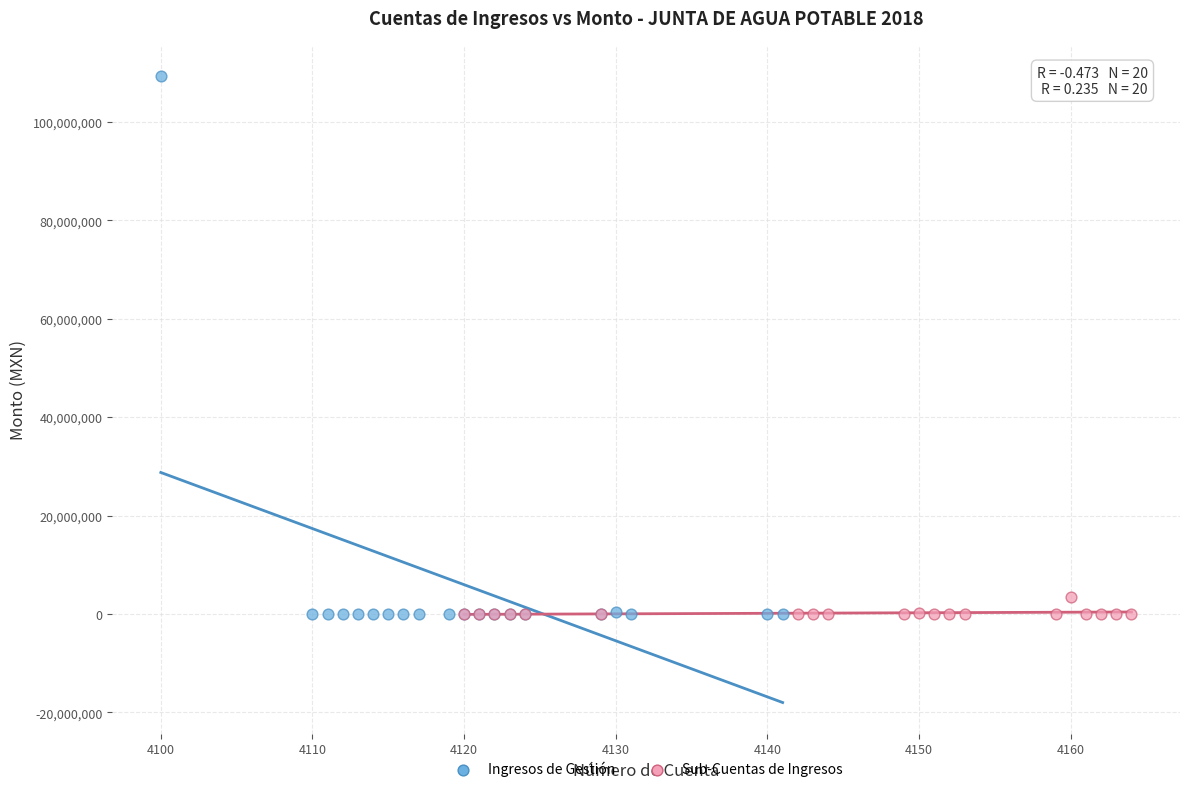

Which series has the largest Y range (max minus min)?

Ingresos de Gestión